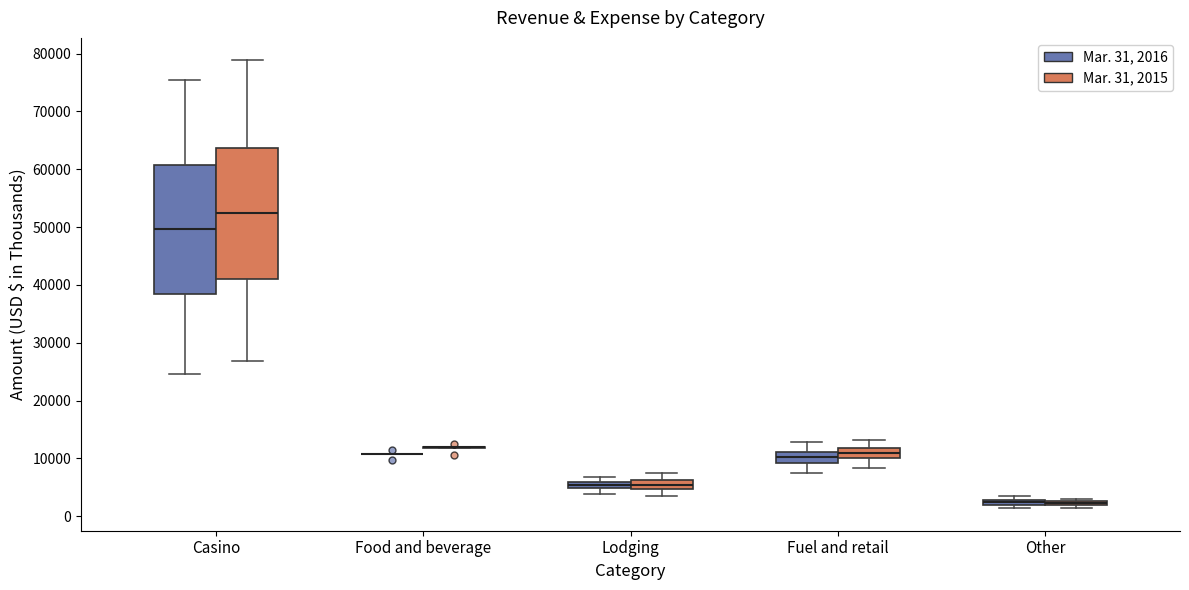

Where is the lower edge of the box for Fuel and retail (Mar. 31, 2016) on the y-axis? The values are not printed on the chart, so give them approximately, as read against the axis.

9000